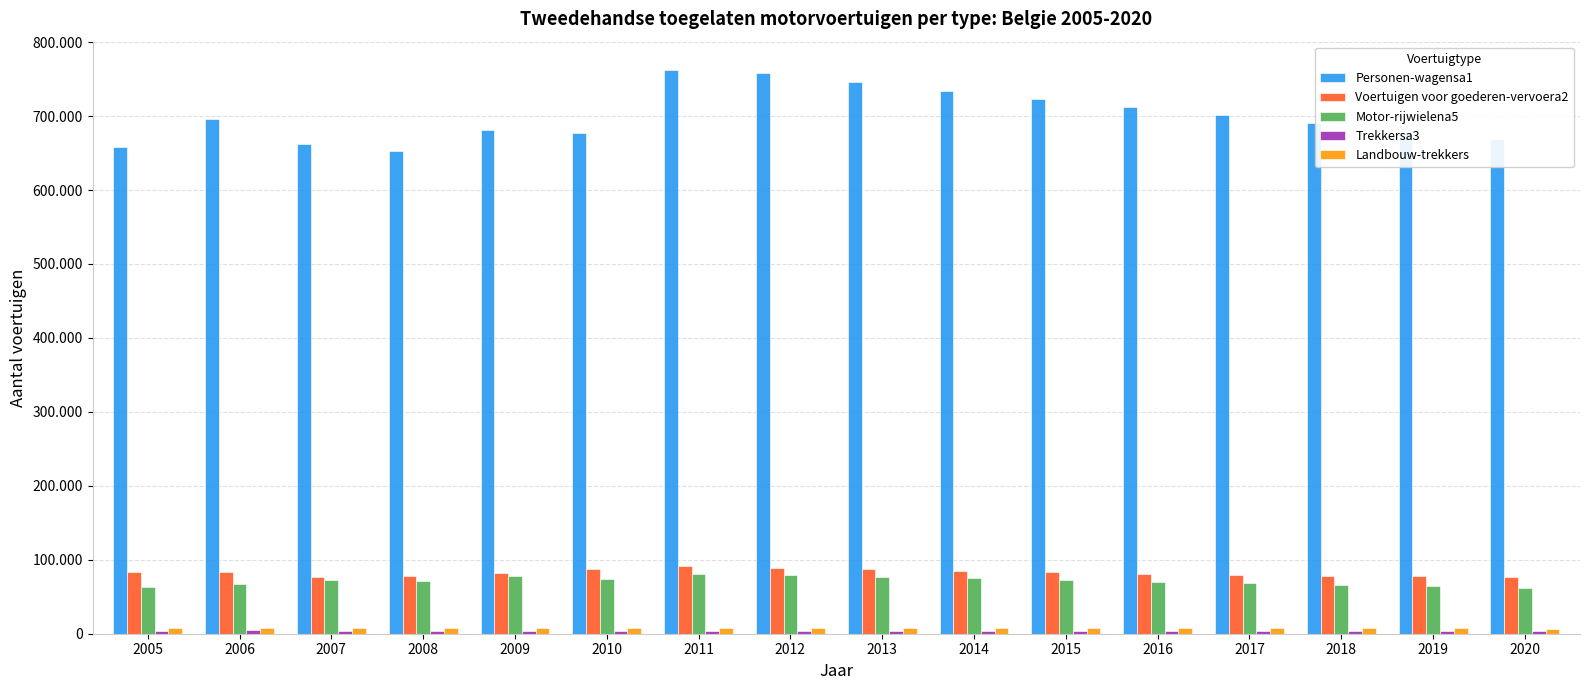

Are the bars horizontal?

No